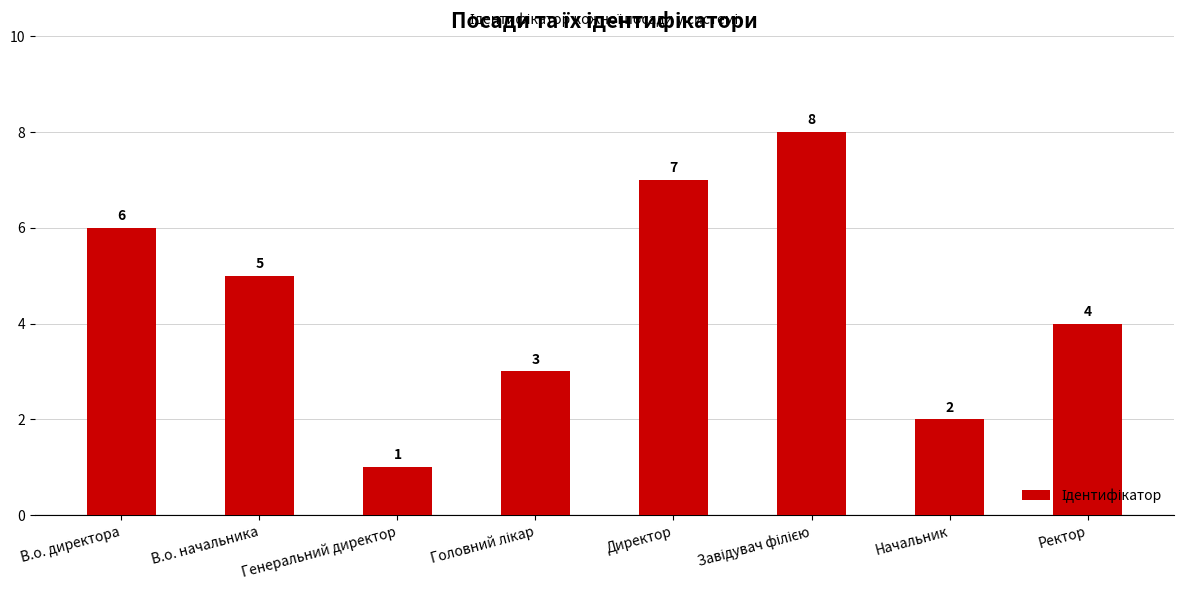

What is the change in value from В.о. начальника to Начальник?

-3